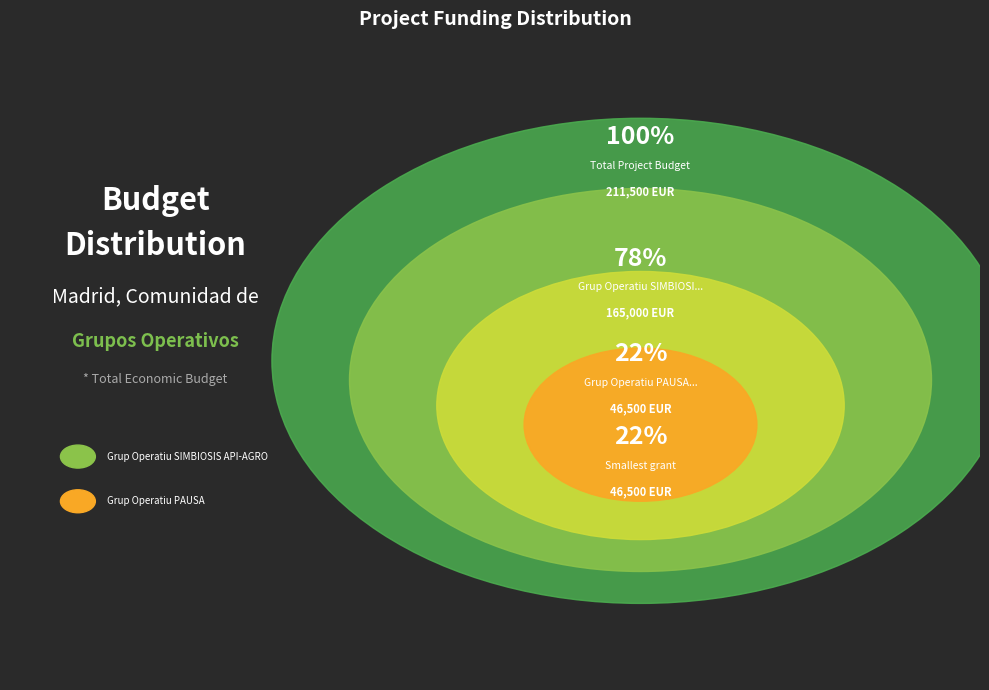

To the nearest percent, what is the combined percentage of Grup Operatiu SIMBIOSIS API-AGRO and Grup Operatiu PAUSA?

100%